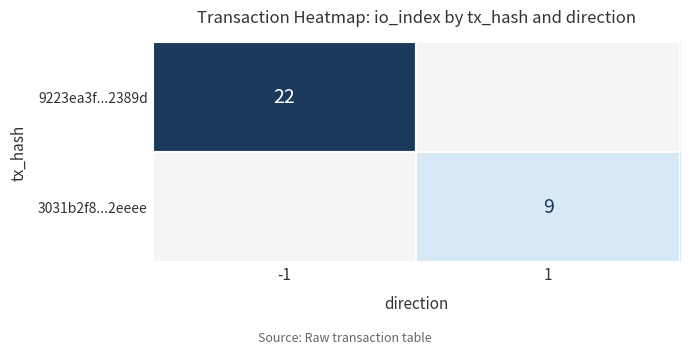

How many distinct data groups are displayed?

2